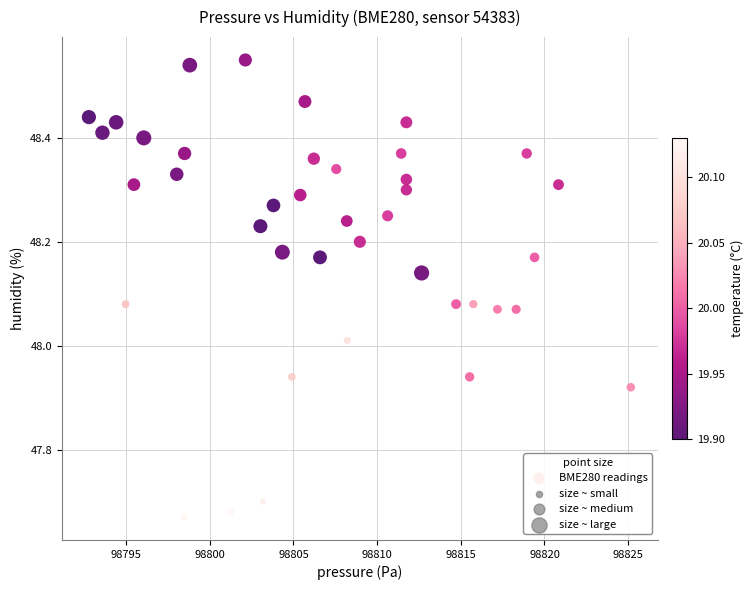

What is the range of Y values (max minus min)?

0.9